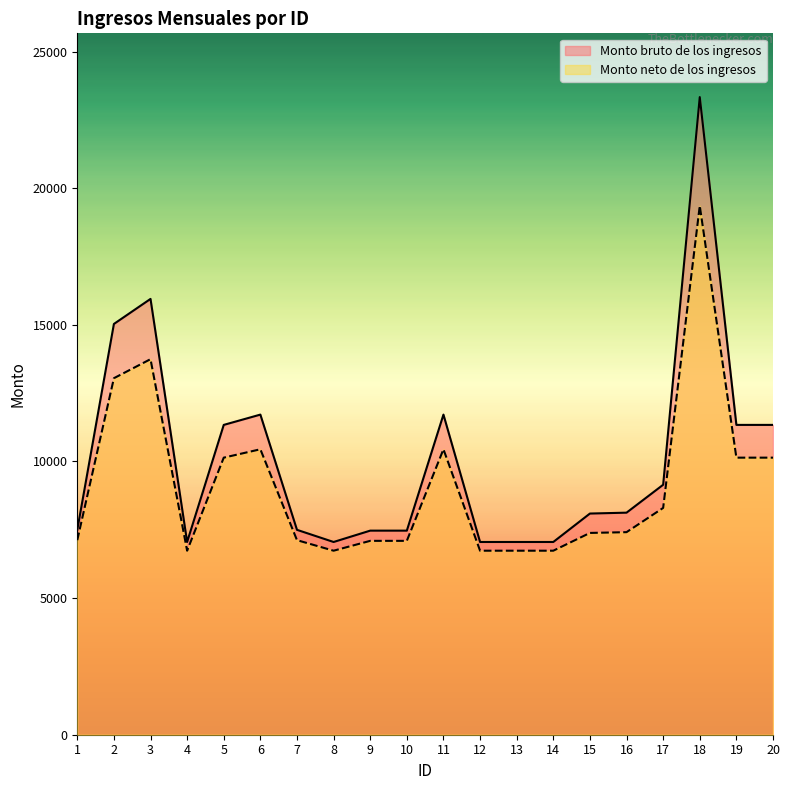

How many interior local peaks does the Monto bruto de los ingresos series have?

4